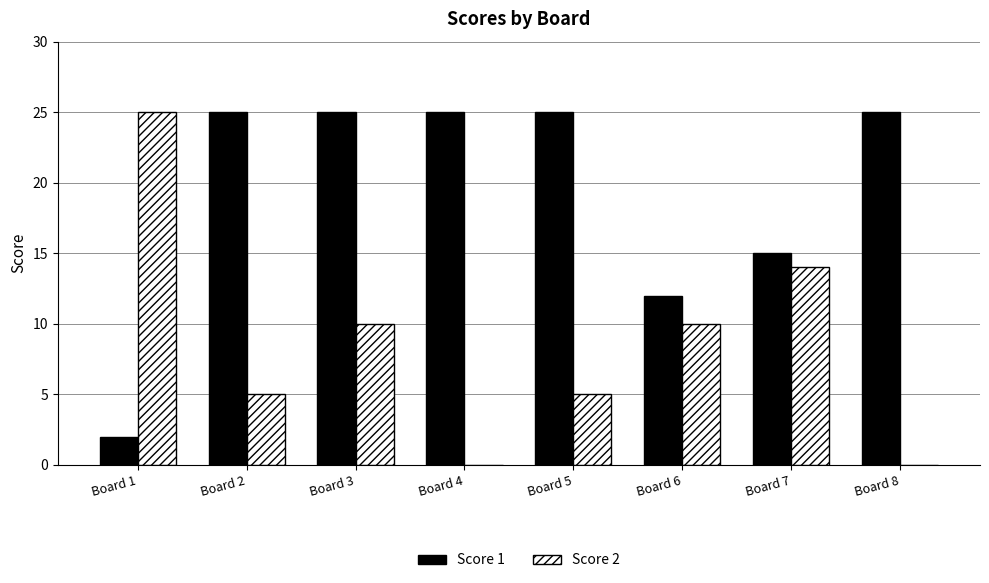

What is the sum of all Score 1 values?

154